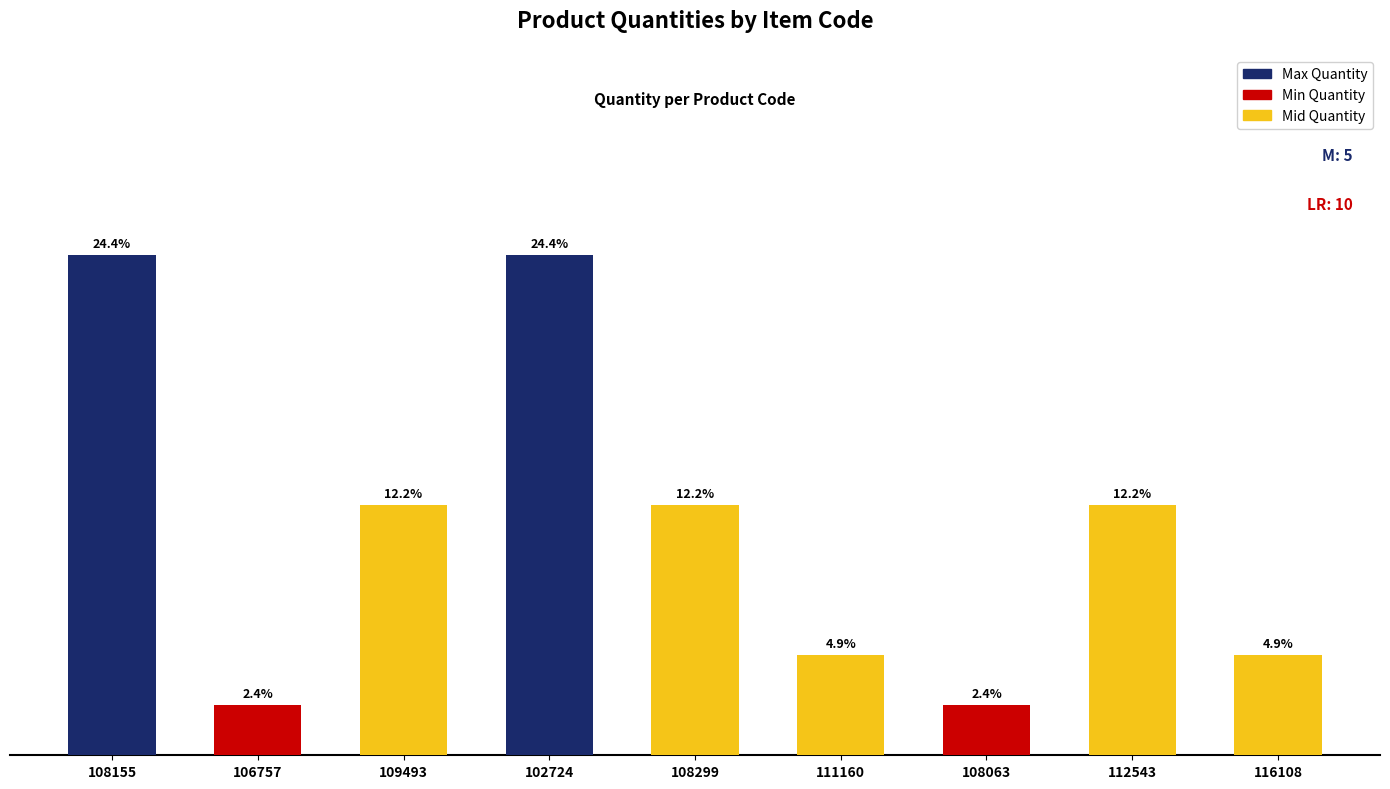

What is the smallest value displayed?

1